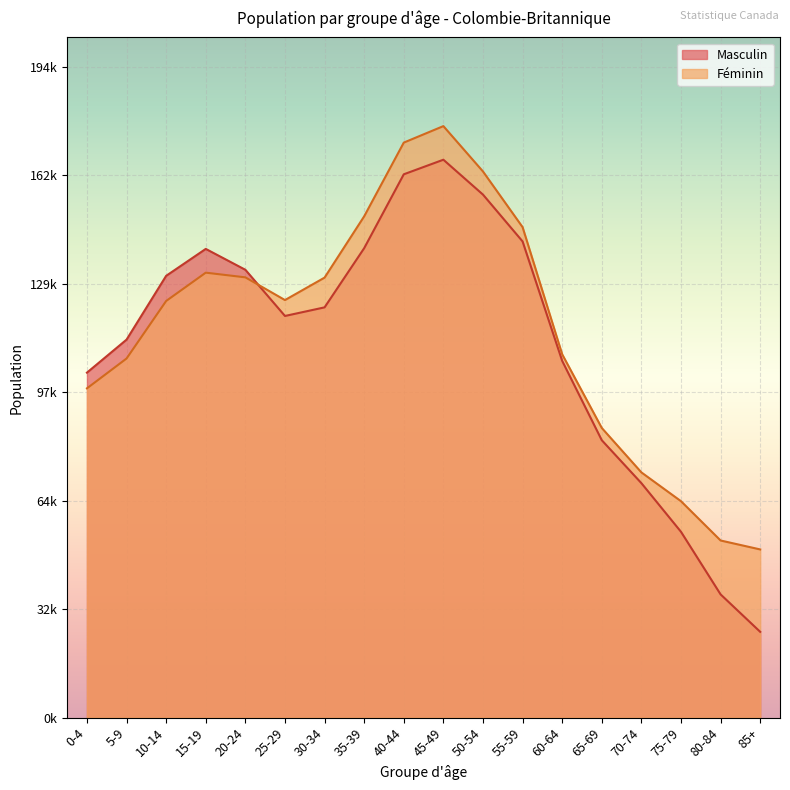

Which label corresponds to the smallest value in the chart?

85+